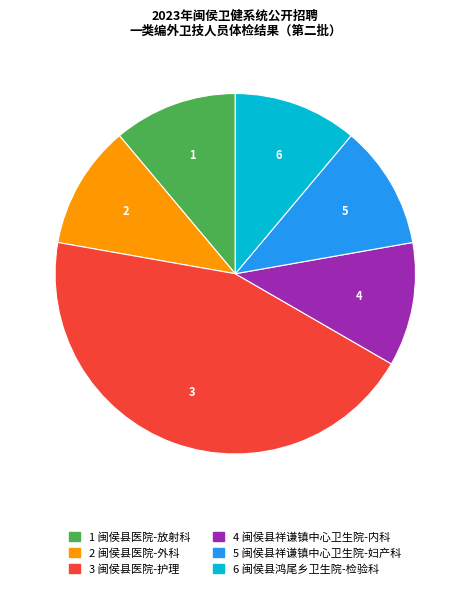

Is there any slice that represents more than half of the pie?

No